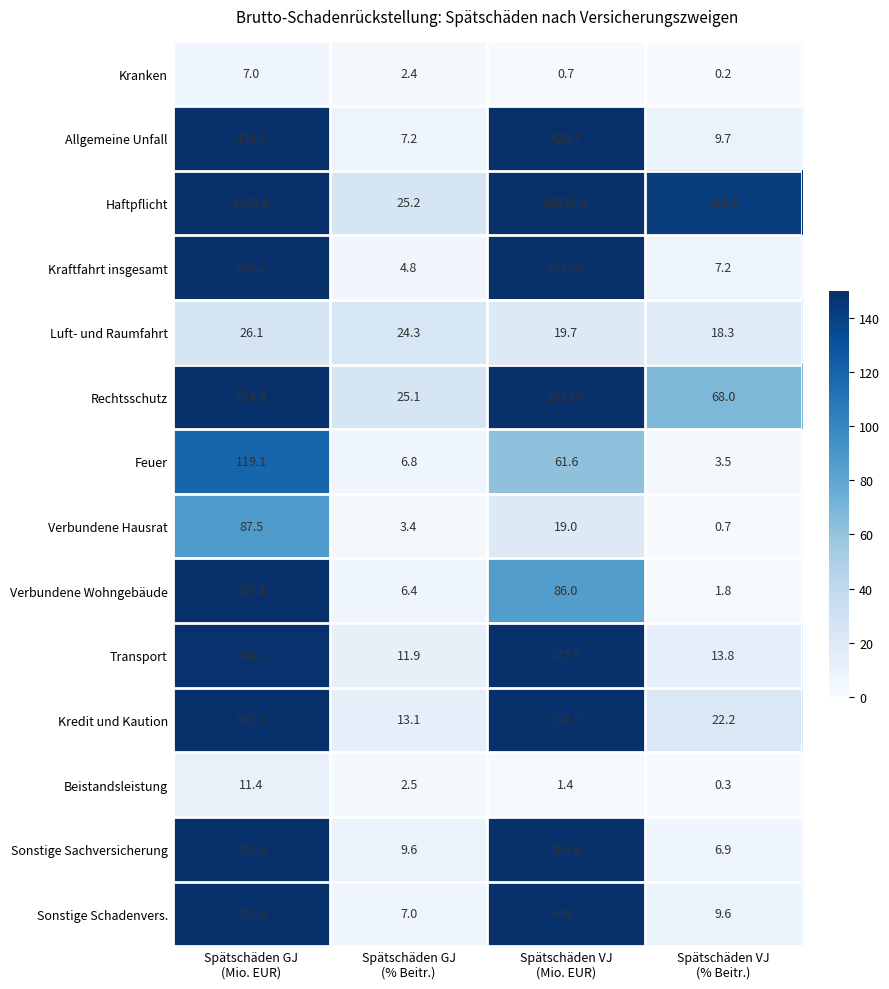

Which series has the largest range (max minus min)?

Haftpflicht